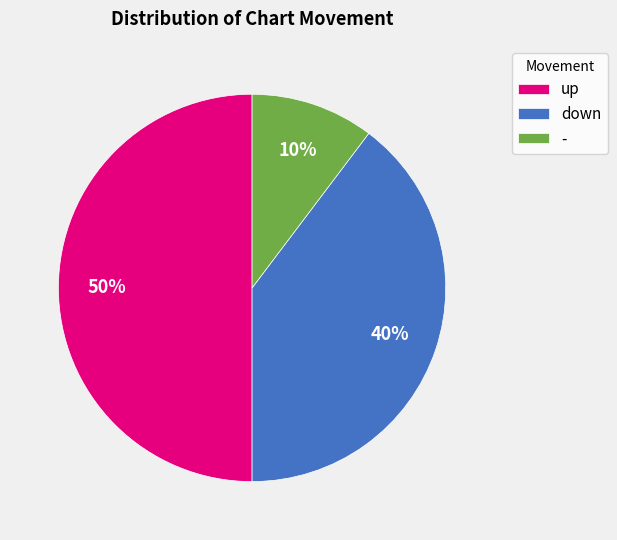

Is it true that down is 54% of the pie?

False